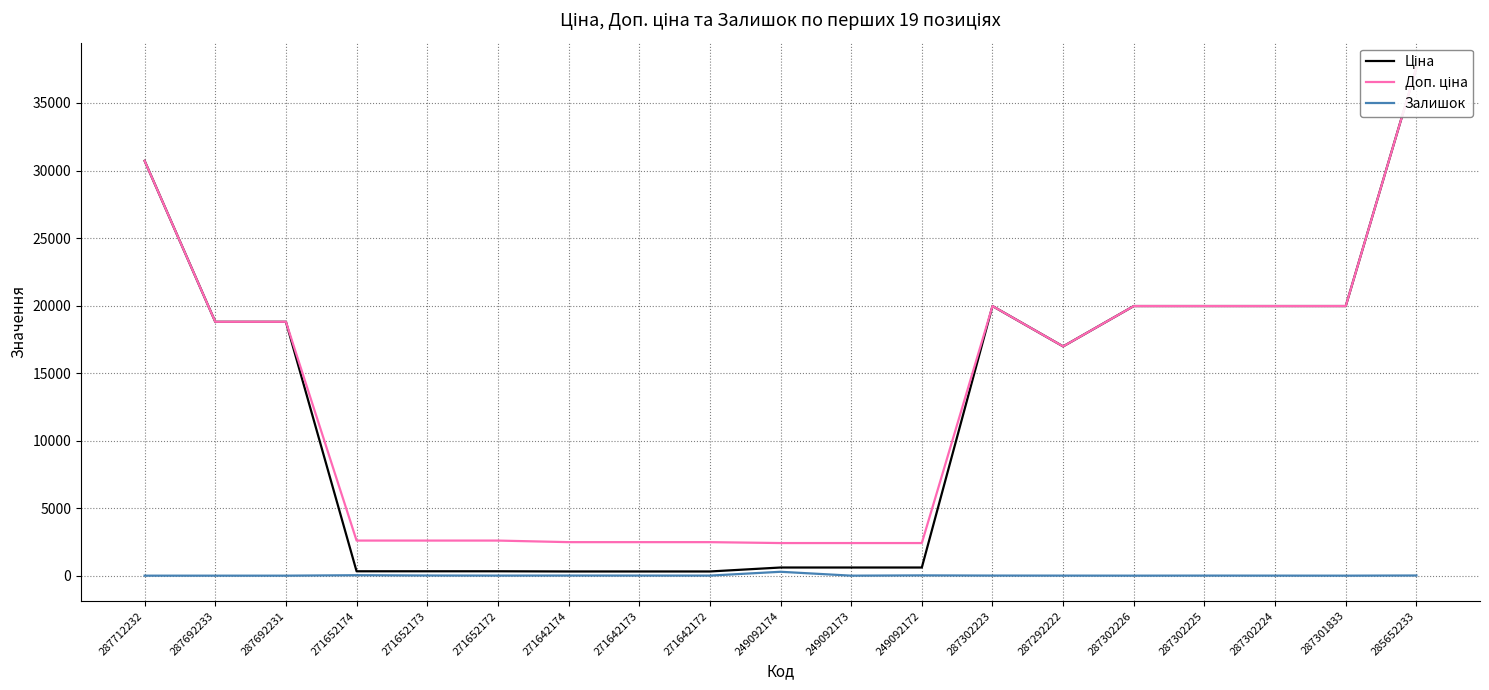

At which category is the sum across all series the highest?

285652233